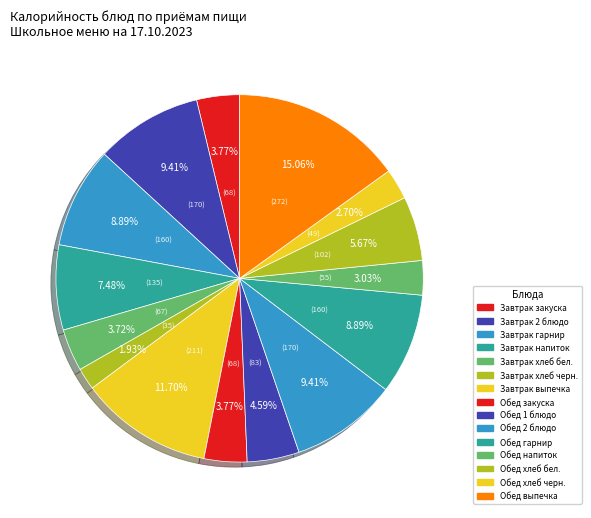

Between Обед 1 блюдо and Завтрак выпечка, which is larger?

Завтрак выпечка